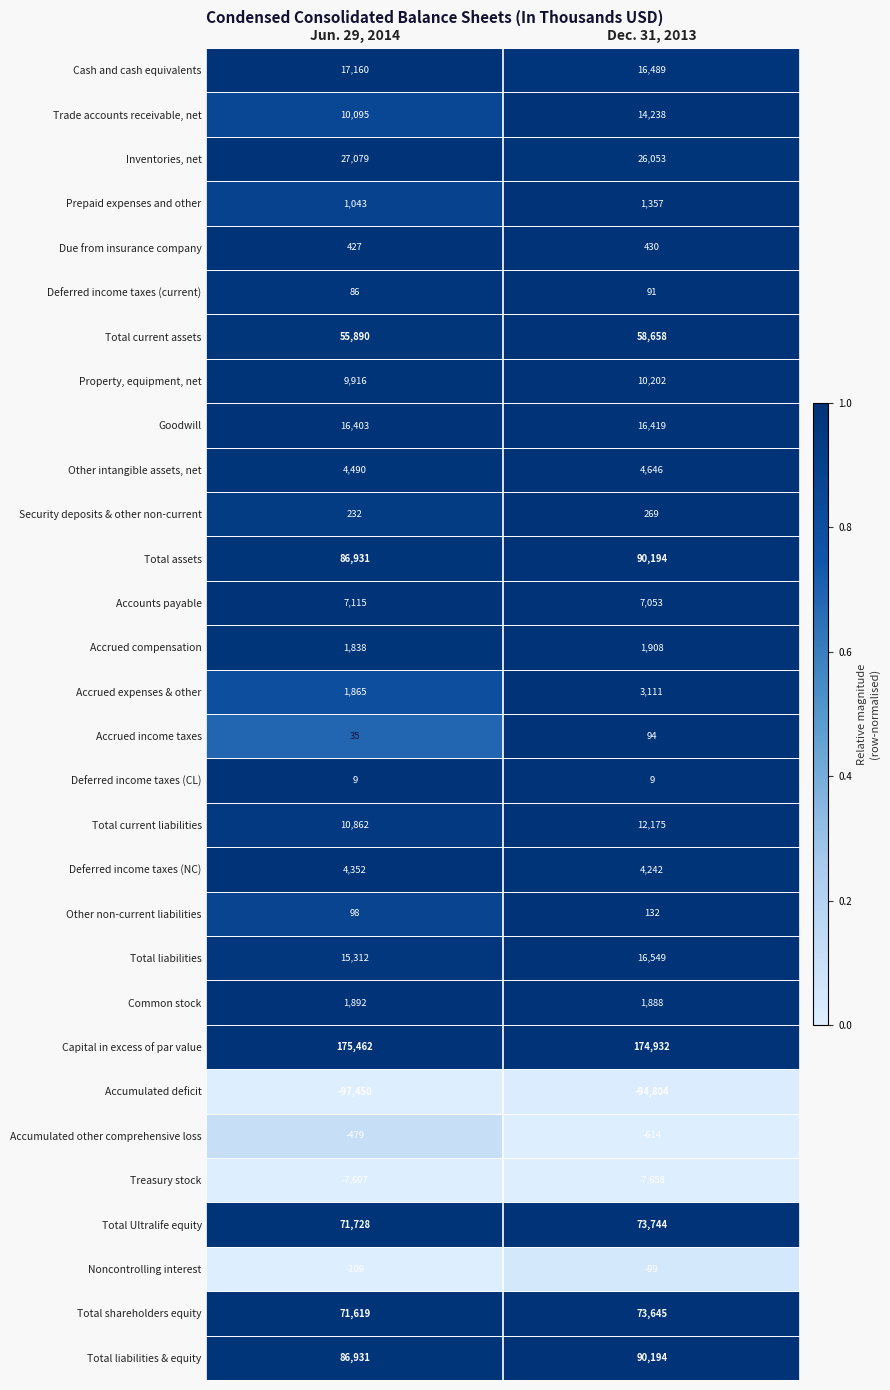

How many values in the Inventories, net series are below 27079?

1